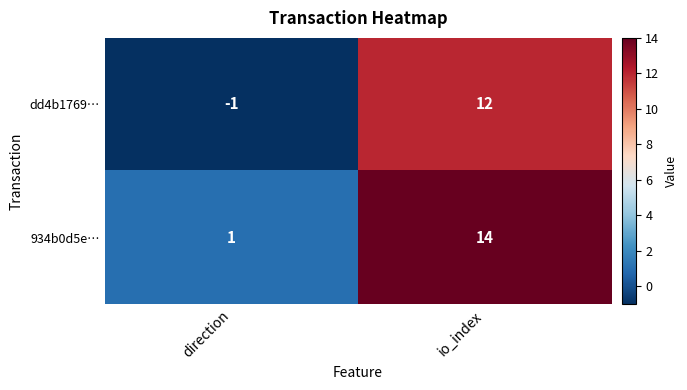

What is the difference between the maximum and minimum values in the 934b0d5e… series?

13